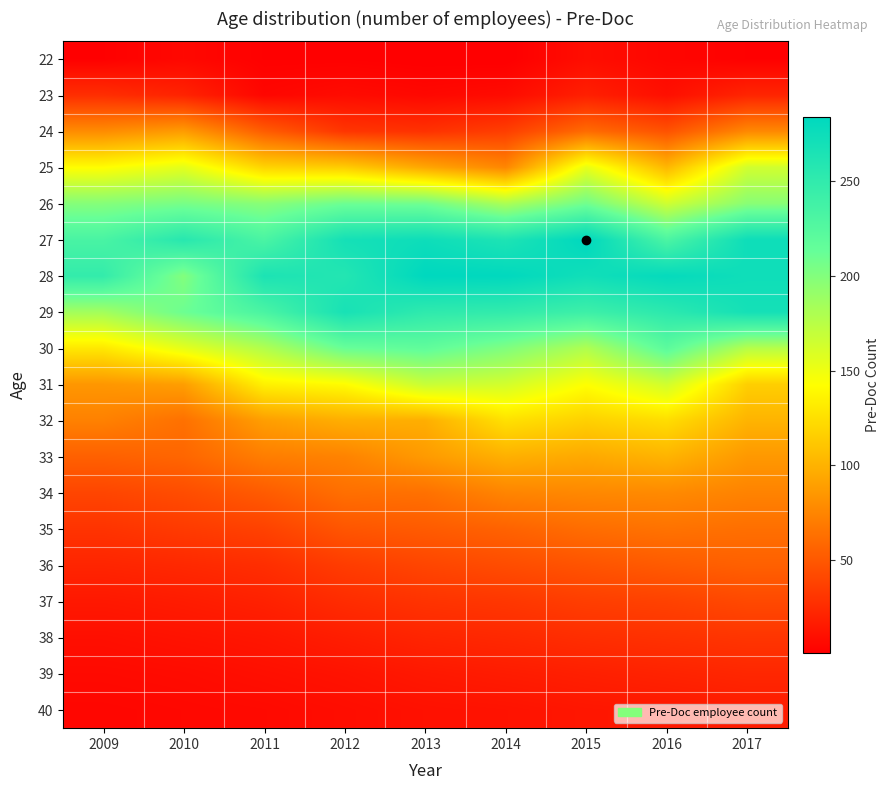

Which label corresponds to the largest value in the chart?

2015